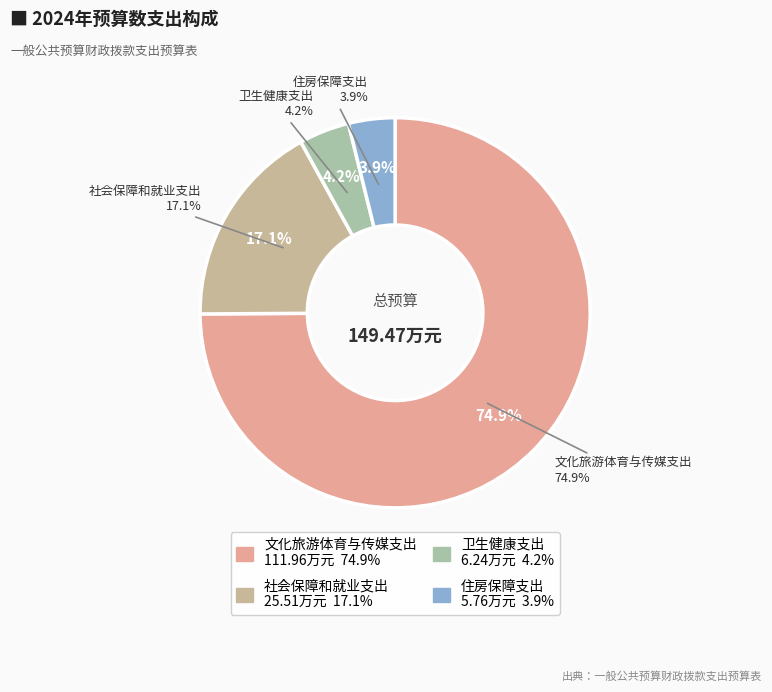

To the nearest percent, what is the difference between the largest and smallest slice percentages?

71%